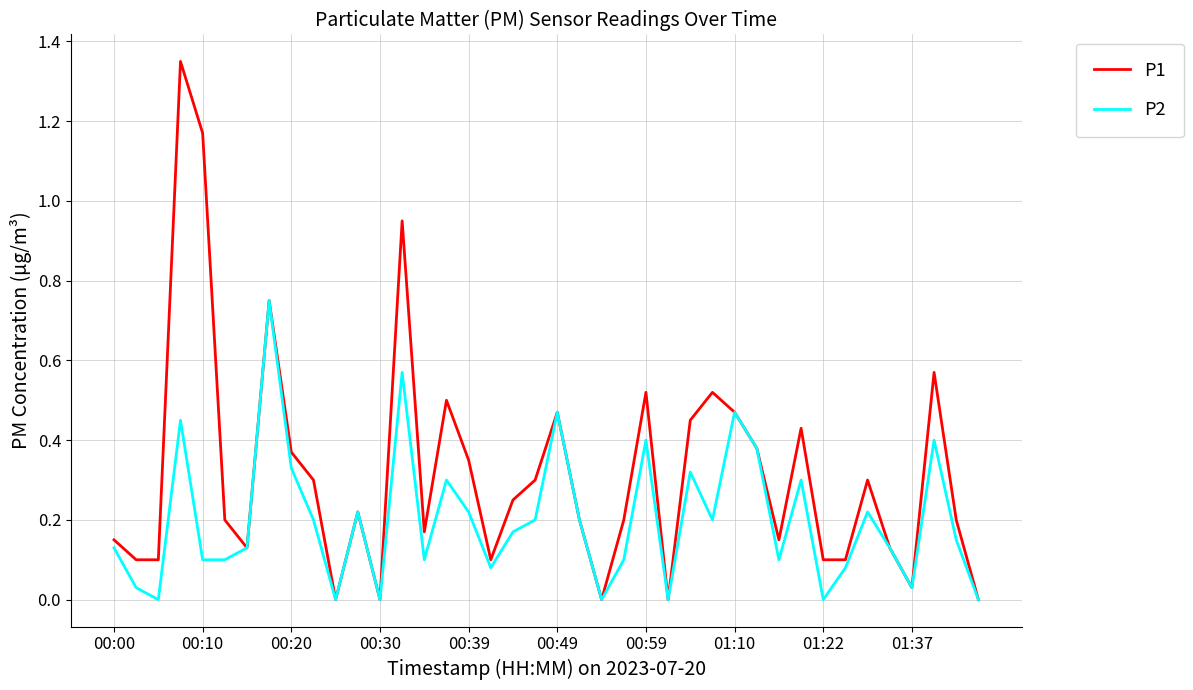

List the series in order of their overall mean, highest first.

P1, P2